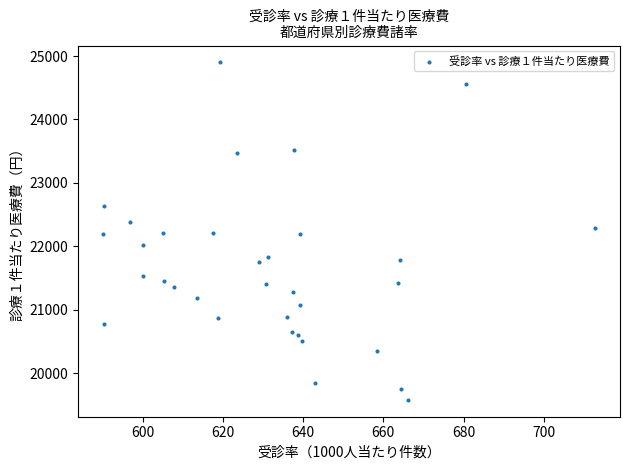

What is the range of X values (max minus min)?

122.8